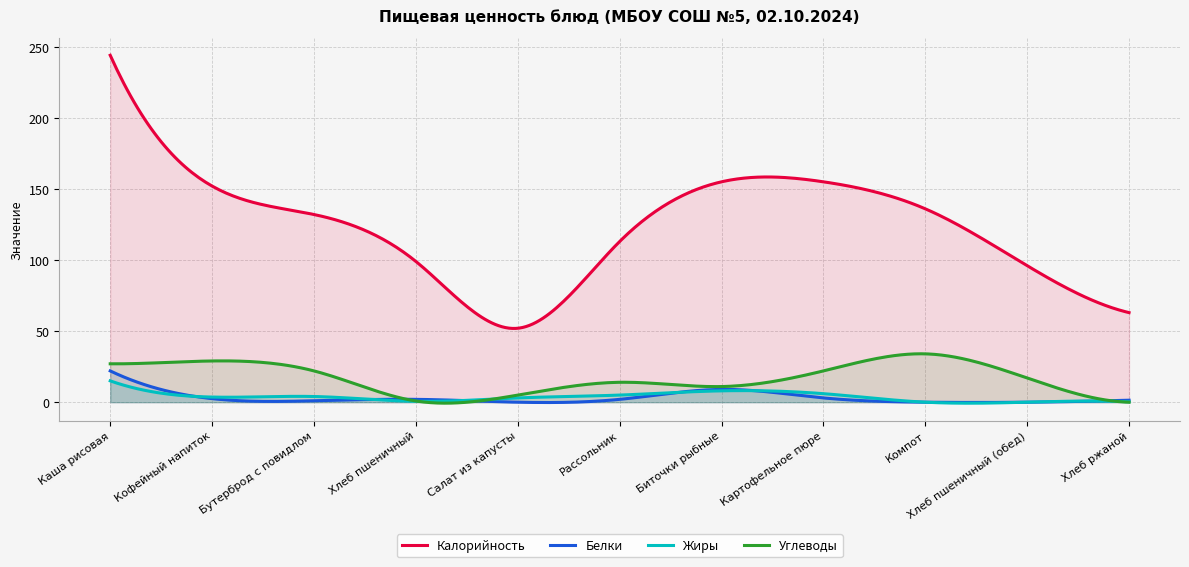

What is the sum of all Углеводы values?

5050.7